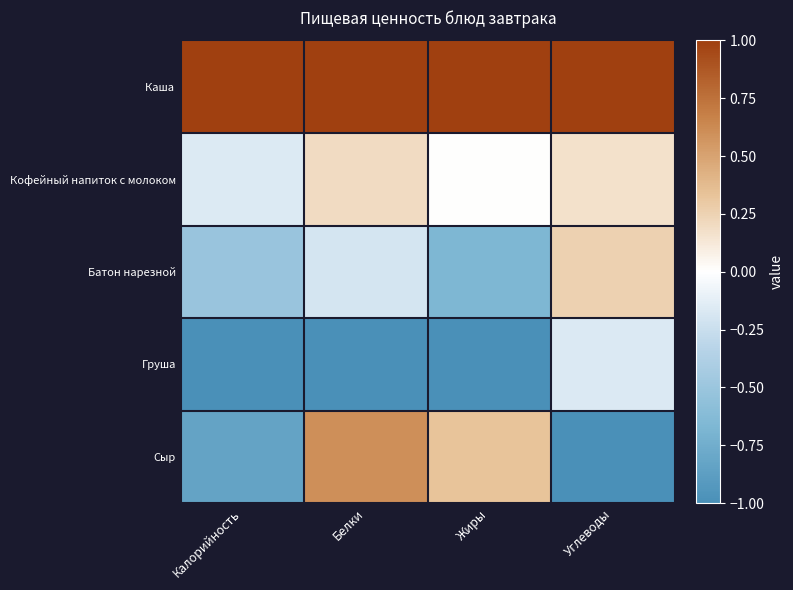

Which series has the largest total across all categories?

Каша